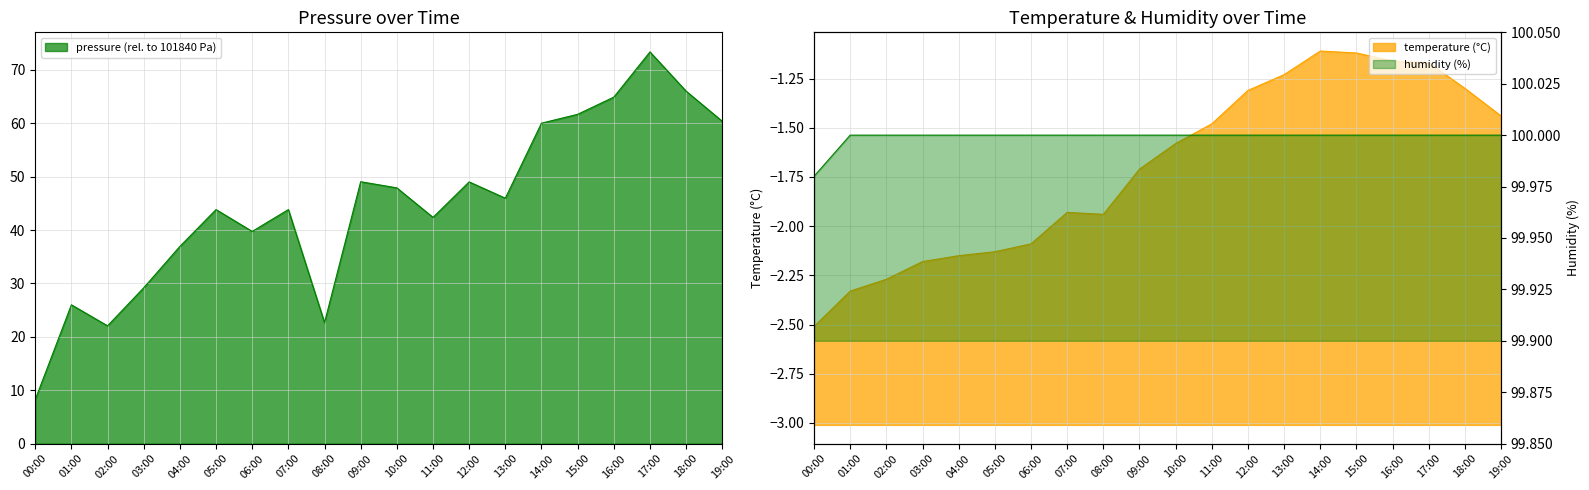

What is the difference between the highest and lowest values at 15:00?

101.1